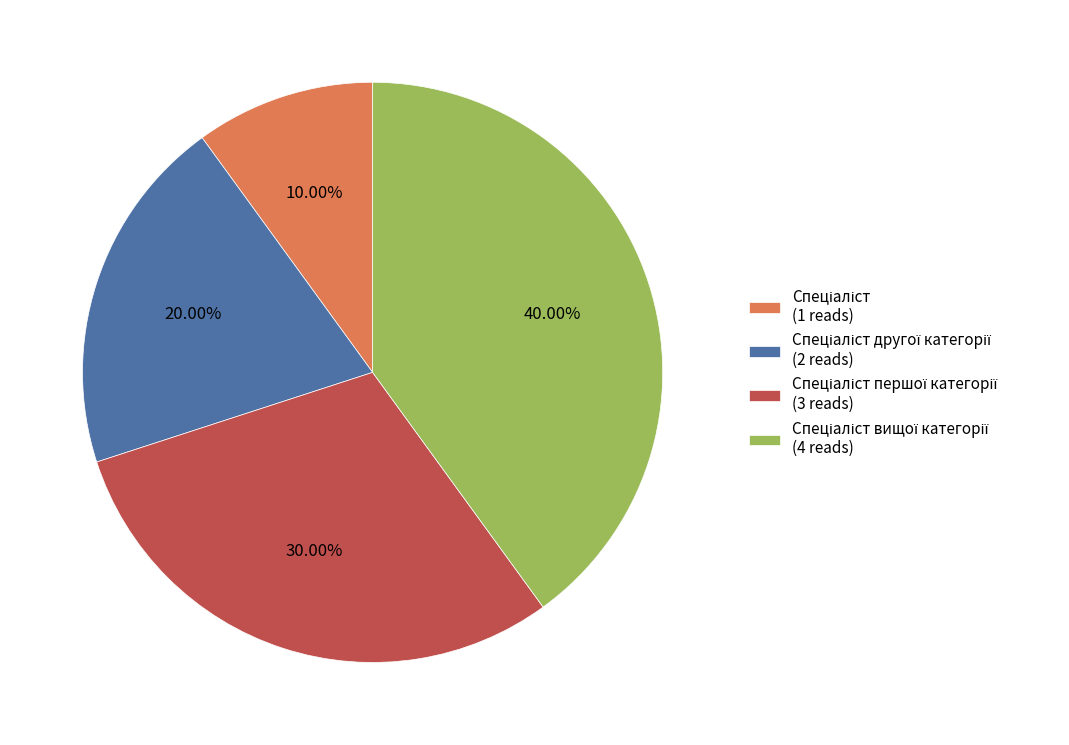

Does any single category account for the majority?

No